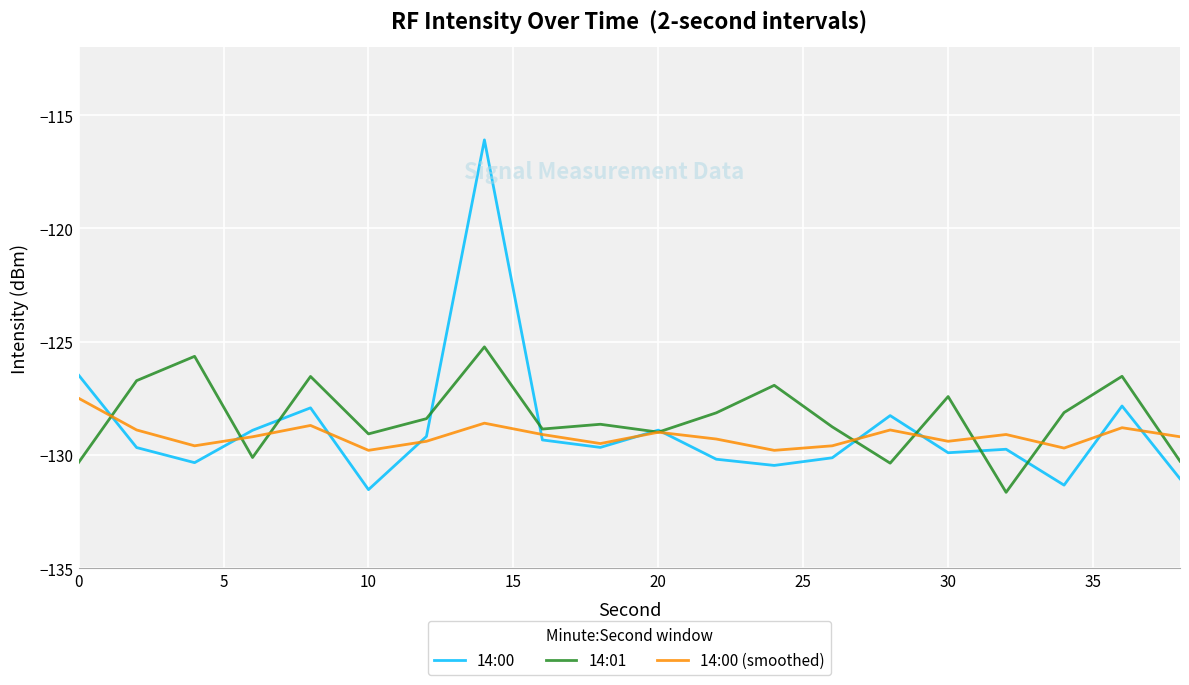

List the series in order of their peak value, highest first.

14:00, 14:01, 14:00 (smoothed)